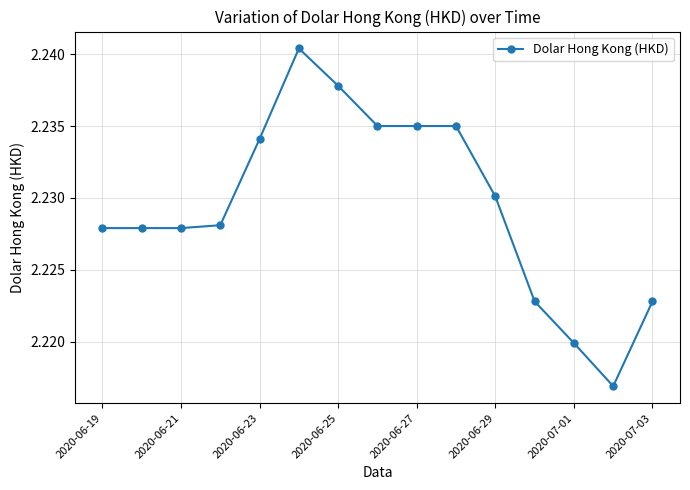

How many values are between 2 and 3?

15